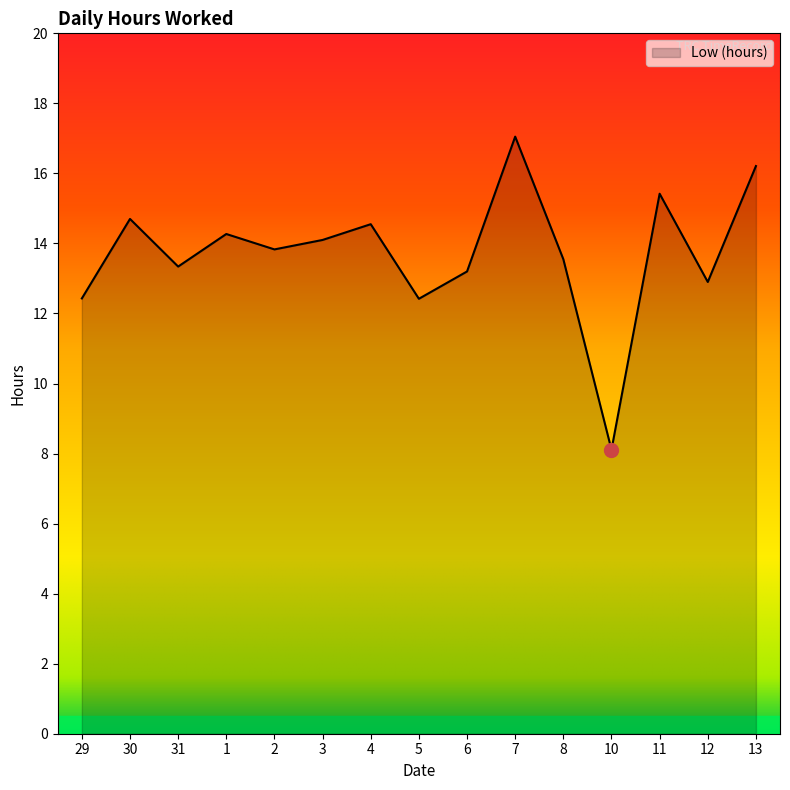

What position from the right is 29?

15